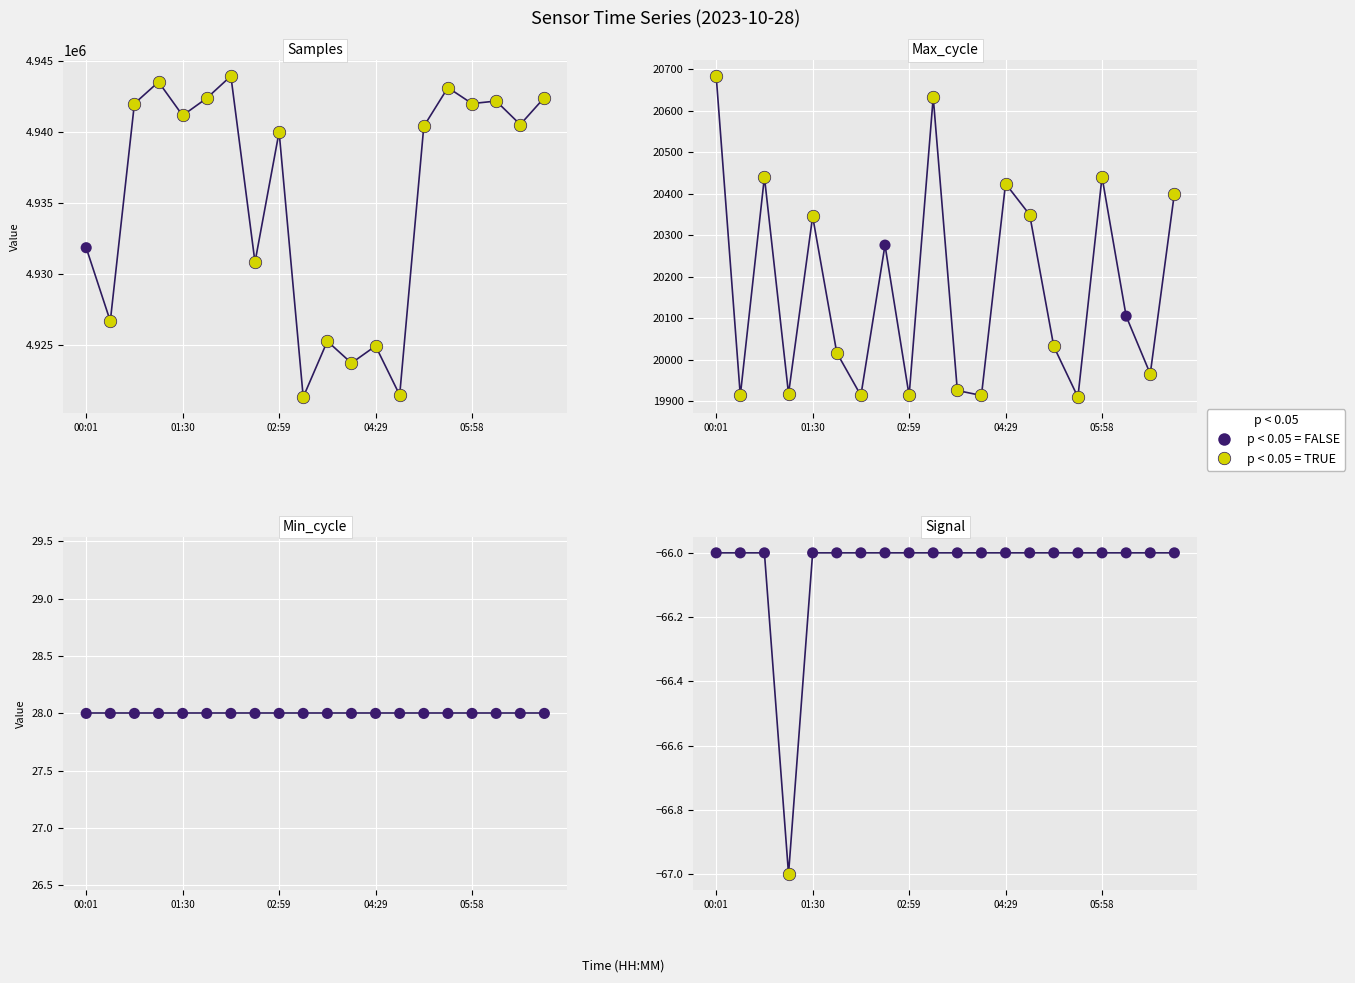

Which series has the largest Y range (max minus min)?

Samples